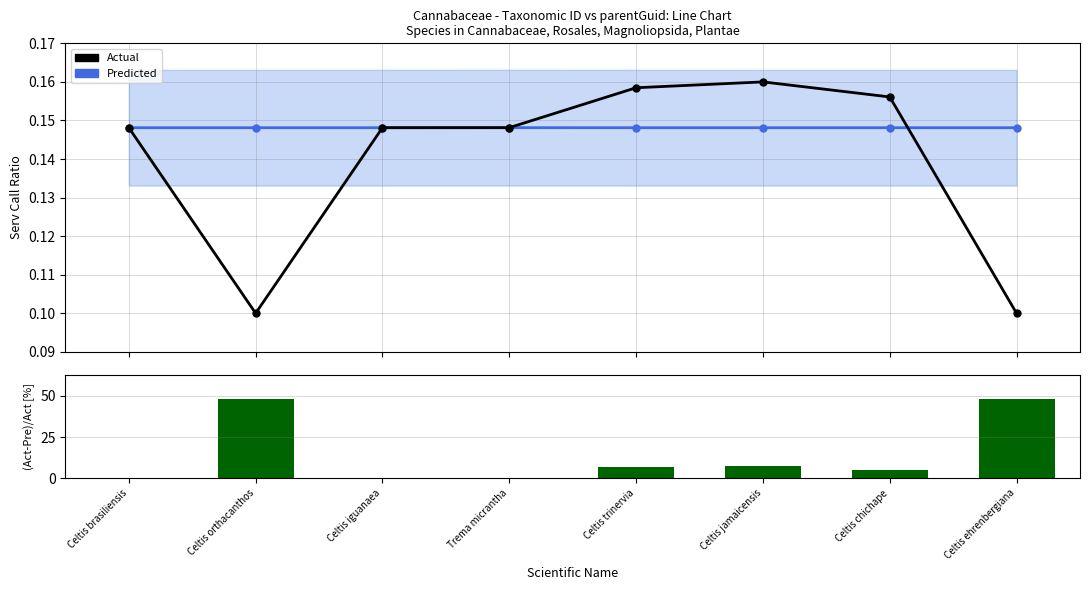

Where is |Act-Pre|/Act nearest to the value 24?

Celtis jamaicensis